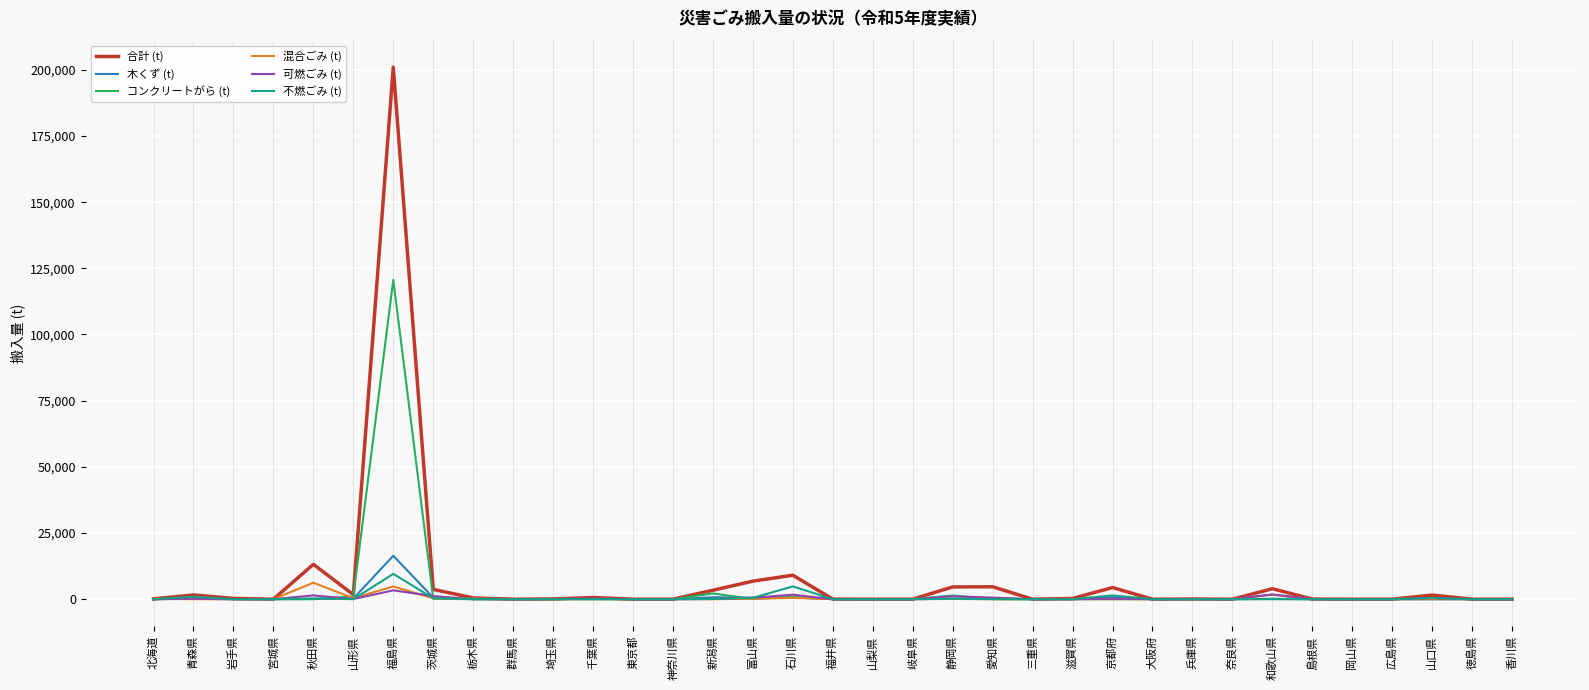

Is this an area chart (filled region under the line)?

No